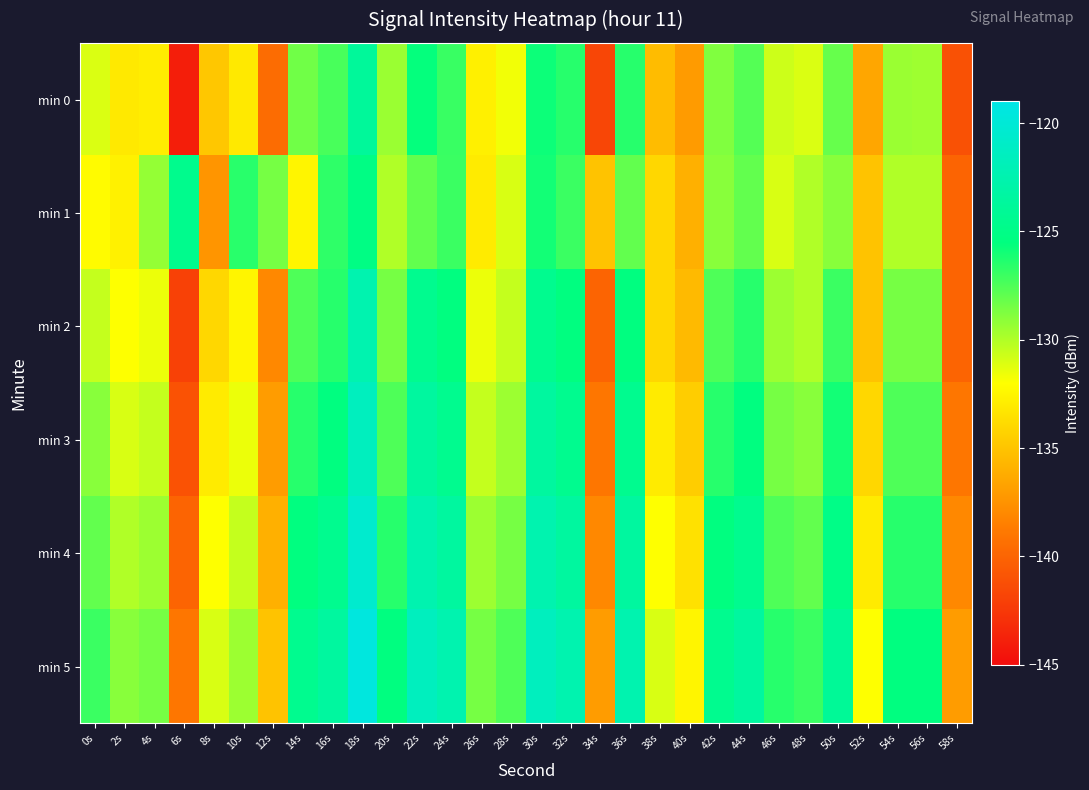

Reading left to right, list all the values displayed in this chart.

min 0: 0s=-131.1	2s=-133.1	4s=-132.9	6s=-144.0	8s=-134.8	10s=-133.1	12s=-139.6	14s=-128.4	16s=-127.4	18s=-123.8	20s=-129.5	22s=-125.6	24s=-126.9	26s=-132.7	28s=-131.7	30s=-125.8	32s=-126.5	34s=-141.7	36s=-126.5	38s=-135.4	40s=-137.1	42s=-128.8	44s=-127.7	46s=-130.7	48s=-131.1	50s=-128.1	52s=-136.5	54s=-129.4	56s=-129.5	58s=-141.1
min 1: 0s=-132.2	2s=-132.7	4s=-129.3	6s=-124.6	8s=-137.4	10s=-126.5	12s=-128.5	14s=-132.5	16s=-126.7	18s=-125.2	20s=-130.0	22s=-128.0	24s=-127.0	26s=-133.0	28s=-131.0	30s=-126.0	32s=-127.0	34s=-135.0	36s=-128.0	38s=-134.0	40s=-136.0	42s=-129.0	44s=-128.0	46s=-131.0	48s=-130.0	50s=-129.0	52s=-135.0	54s=-130.0	56s=-130.0	58s=-140.0
min 2: 0s=-130.5	2s=-132.0	4s=-131.5	6s=-142.0	8s=-134.0	10s=-132.5	12s=-138.0	14s=-127.5	16s=-126.5	18s=-122.5	20s=-128.5	22s=-124.5	24s=-125.5	26s=-131.5	28s=-130.5	30s=-124.5	32s=-125.5	34s=-140.0	36s=-125.5	38s=-134.0	40s=-135.5	42s=-127.5	44s=-126.5	46s=-129.5	48s=-130.0	50s=-127.0	52s=-135.0	54s=-128.5	56s=-128.5	58s=-140.0
min 3: 0s=-129.0	2s=-131.0	4s=-130.5	6s=-141.0	8s=-133.0	10s=-131.5	12s=-137.0	14s=-126.5	16s=-125.5	18s=-121.5	20s=-127.5	22s=-123.5	24s=-124.5	26s=-130.5	28s=-129.5	30s=-123.5	32s=-124.5	34s=-139.0	36s=-124.5	38s=-133.0	40s=-134.5	42s=-126.5	44s=-125.5	46s=-128.5	48s=-129.0	50s=-126.0	52s=-134.0	54s=-127.5	56s=-127.5	58s=-139.0
min 4: 0s=-128.0	2s=-130.0	4s=-129.5	6s=-140.0	8s=-132.0	10s=-130.5	12s=-136.0	14s=-125.5	16s=-124.5	18s=-120.5	20s=-126.5	22s=-122.5	24s=-123.5	26s=-129.5	28s=-128.5	30s=-122.5	32s=-123.5	34s=-138.0	36s=-123.5	38s=-132.0	40s=-133.5	42s=-125.5	44s=-124.5	46s=-127.5	48s=-128.0	50s=-125.0	52s=-133.0	54s=-126.5	56s=-126.5	58s=-138.0
min 5: 0s=-127.0	2s=-129.0	4s=-128.5	6s=-139.0	8s=-131.0	10s=-129.5	12s=-135.0	14s=-124.5	16s=-123.5	18s=-119.5	20s=-125.5	22s=-121.5	24s=-122.5	26s=-128.5	28s=-127.5	30s=-121.5	32s=-122.5	34s=-137.0	36s=-122.5	38s=-131.0	40s=-132.5	42s=-124.5	44s=-123.5	46s=-126.5	48s=-127.0	50s=-124.0	52s=-132.0	54s=-125.5	56s=-125.5	58s=-137.0